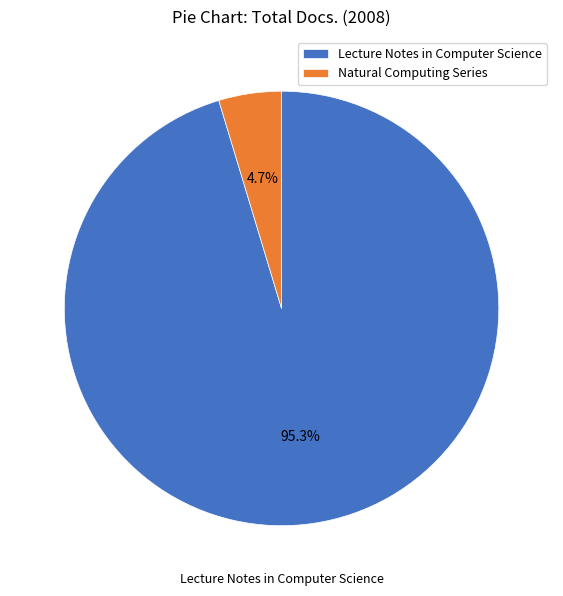

Rank the categories by value from lowest to highest.

Natural Computing Series, Lecture Notes in Computer Science